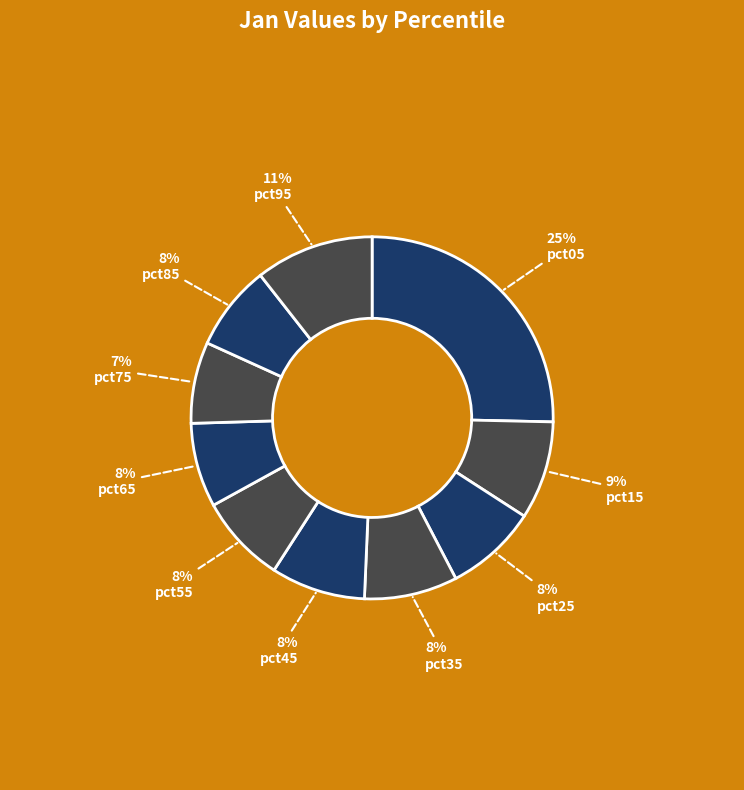

How many segments does this pie chart have?

10